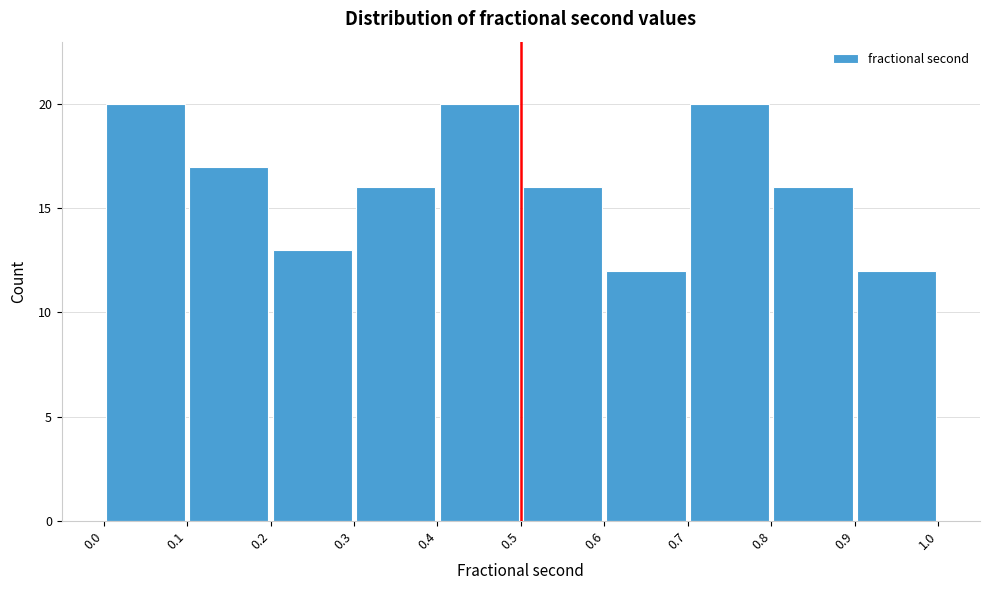

Reading left to right, list every bar in this chart as the range it spans on the x-axis followed by its height. The values are not printed on the chart, so give them approximately, as read against the axis.

0.0 to 0.1: 20
0.1 to 0.2: 17
0.2 to 0.3: 13
0.3 to 0.4: 16
0.4 to 0.5: 20
0.5 to 0.6: 16
0.6 to 0.7: 12
0.7 to 0.8: 20
0.8 to 0.9: 16
0.9 to 1.0: 12